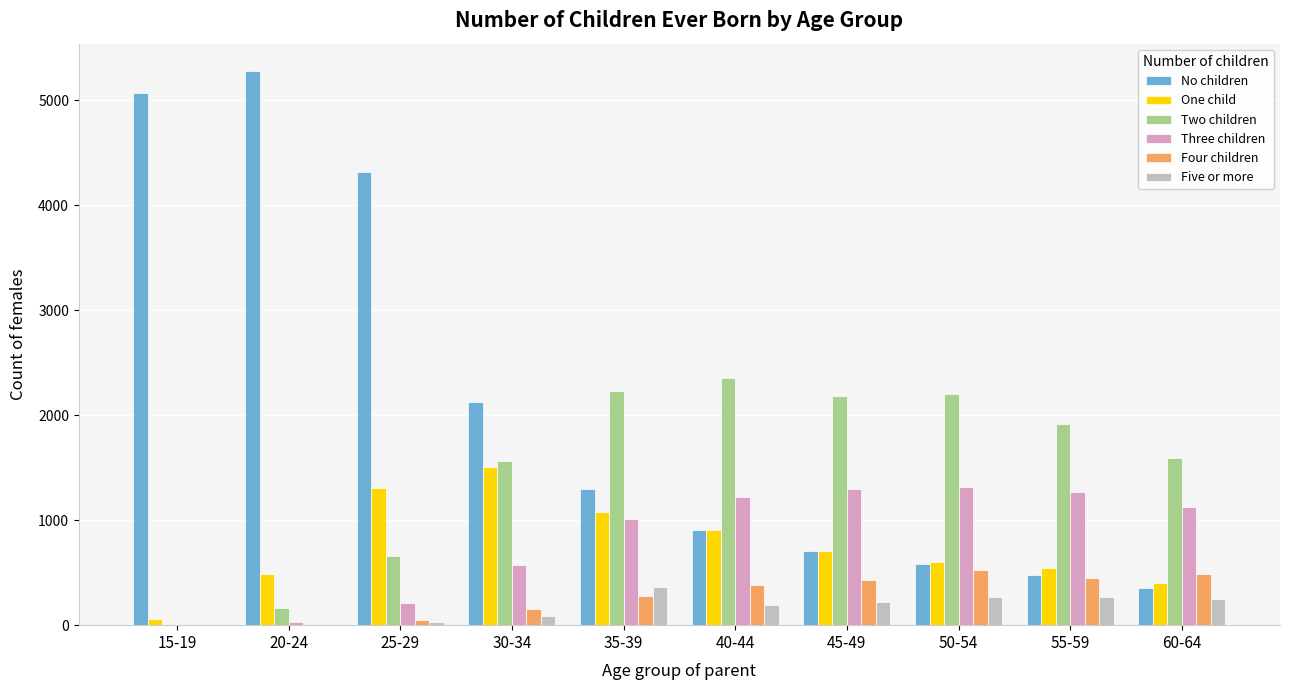

At which label does No children first exceed 1298?

15-19